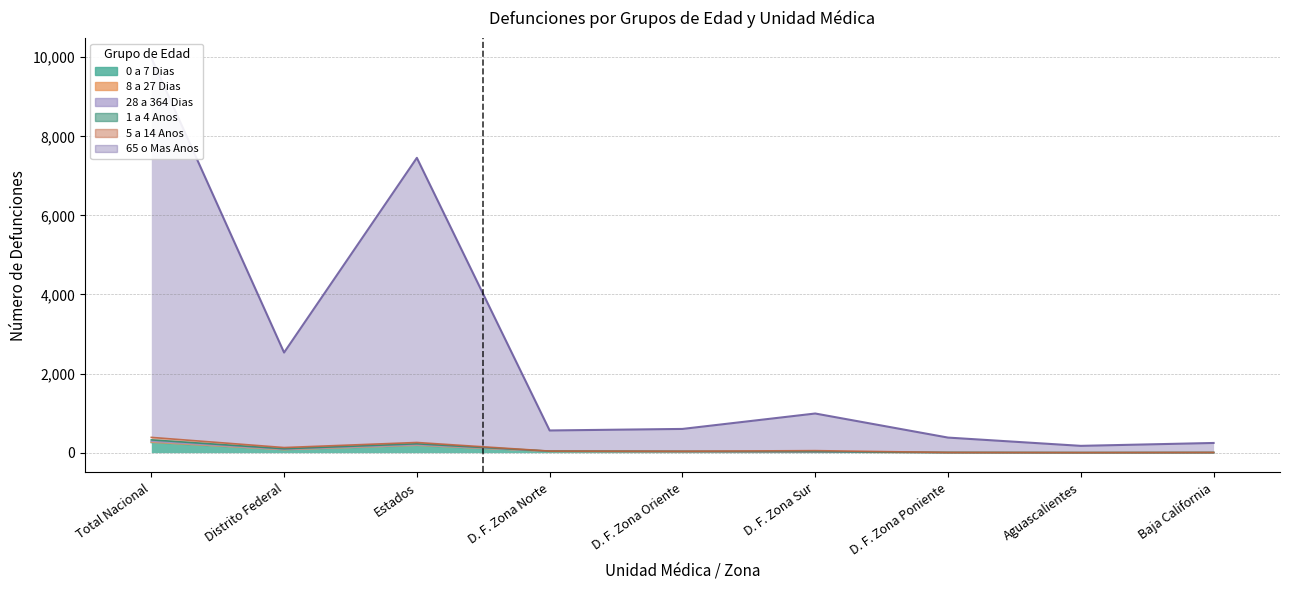

The value of 0 a 7 Dias at D. F. Zona Oriente is 15. True or false?

False